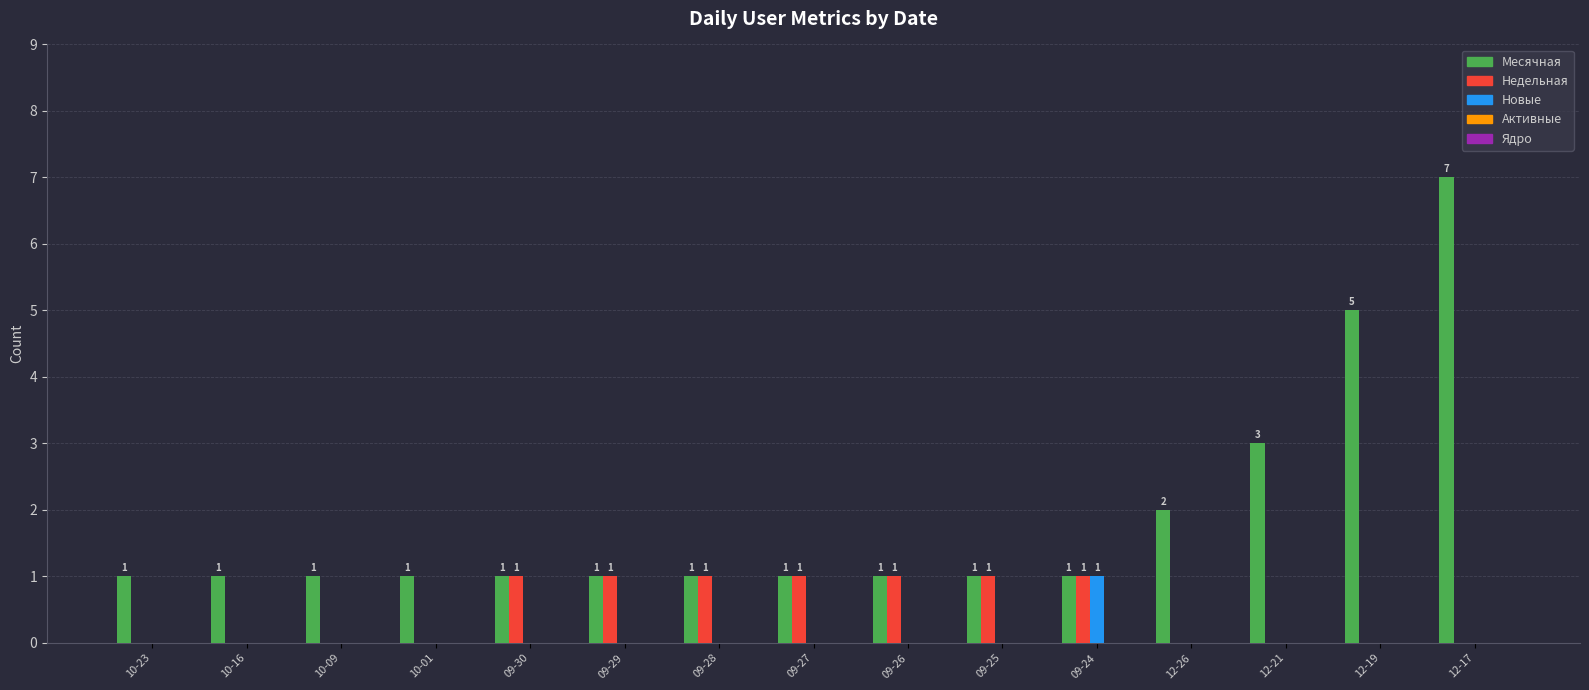

Between 10-01 and 09-30, which series saw the biggest shift?

Недельная